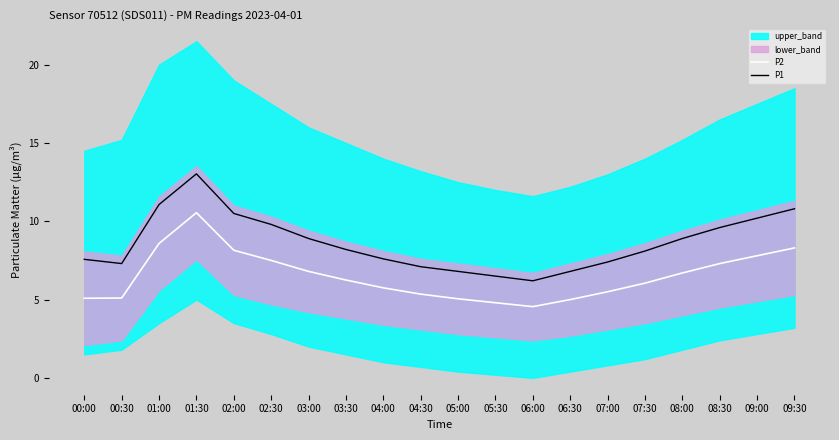

True or false: P2 and P1 cross at least once.

False